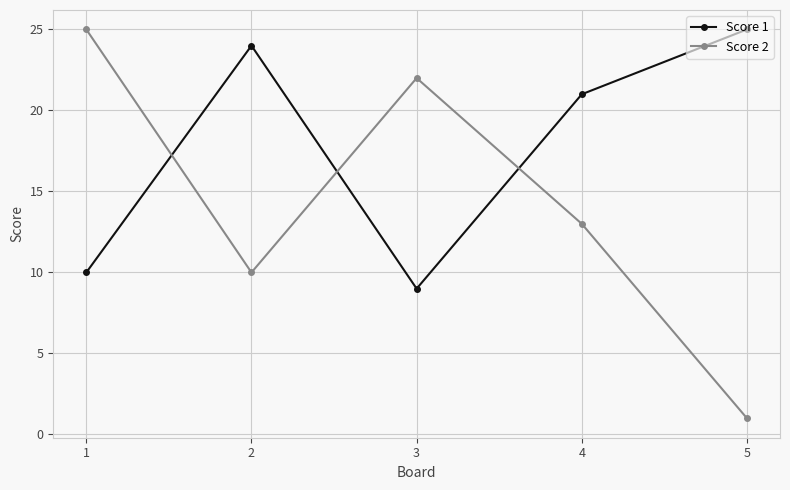

Rank the categories by Score 2 value from lowest to highest.

5, 2, 4, 3, 1